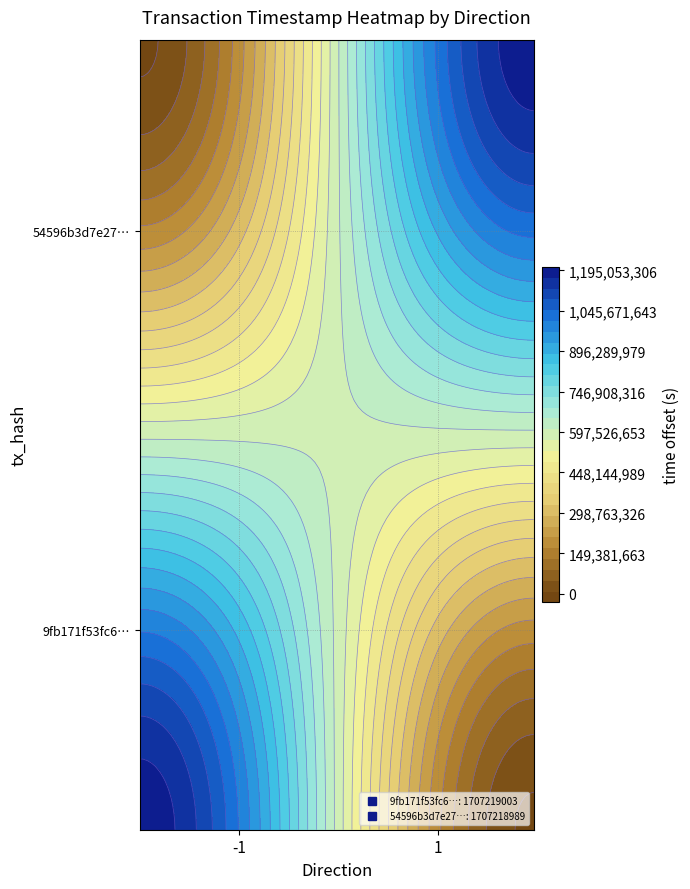

Reading left to right, what are all the values shown in this chart?

9fb171f53fc60dd1affae97b5f4c5846f98c086: direction=-1	time_stamp=1707219003
54596b3d7e275eee51b4ca3807b05de70e41cf5: direction=1	time_stamp=1707218989